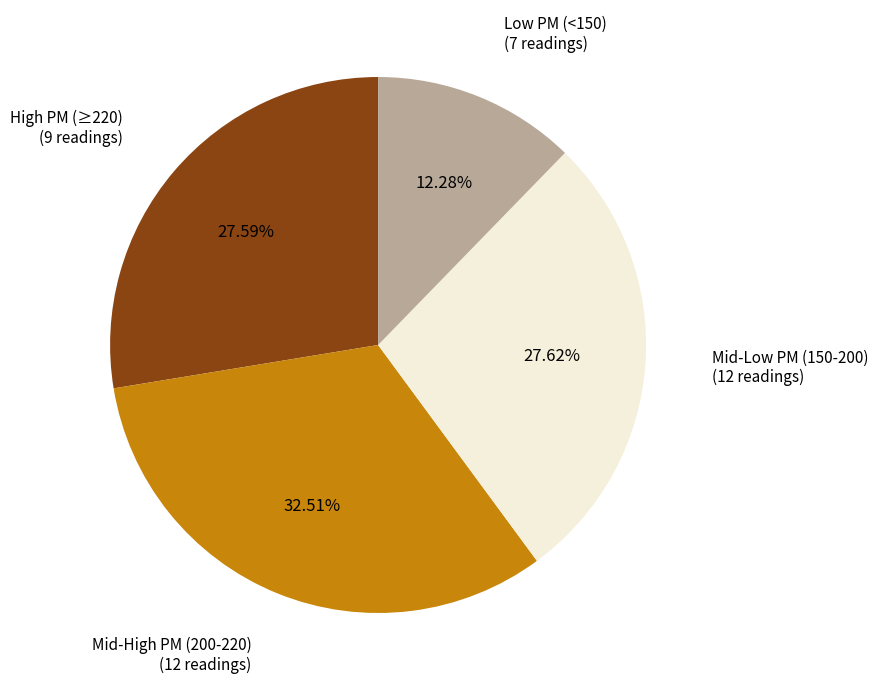

Is there any slice that represents more than half of the pie?

No